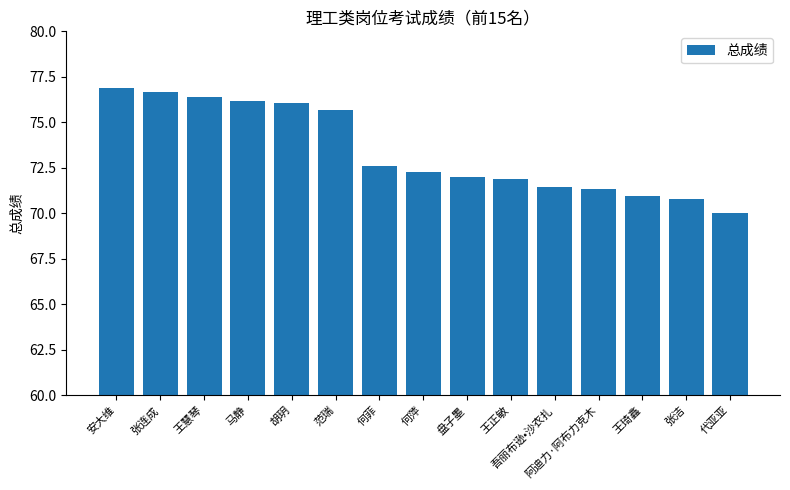

What is the value of the 13th bar from the left?

70.9